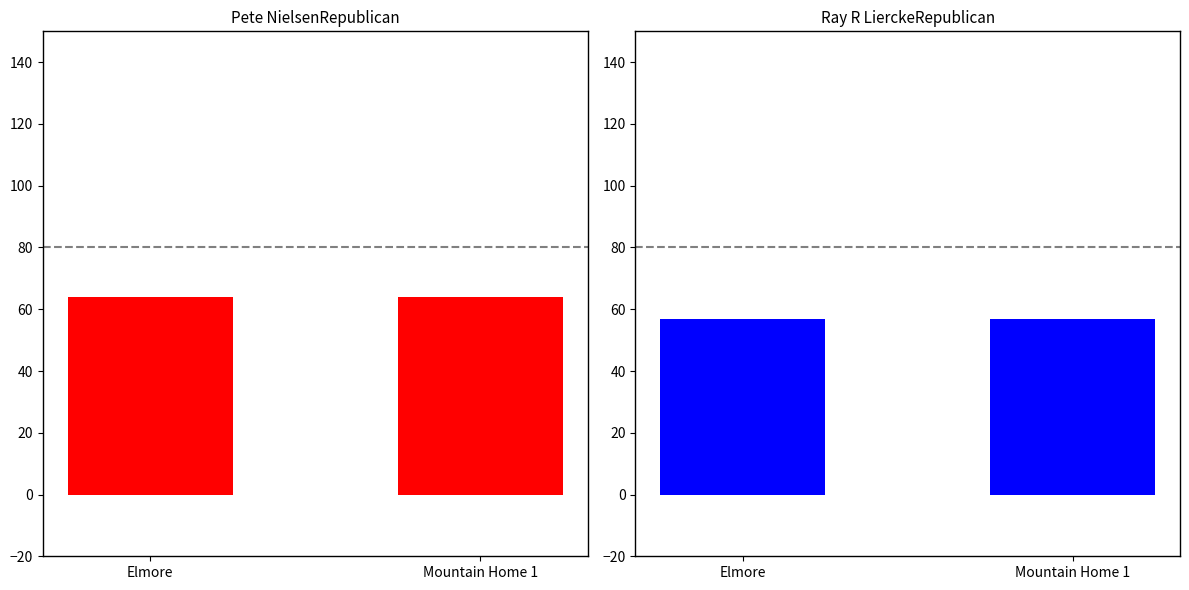

What is the label of the 1st bar from the left?

Elmore